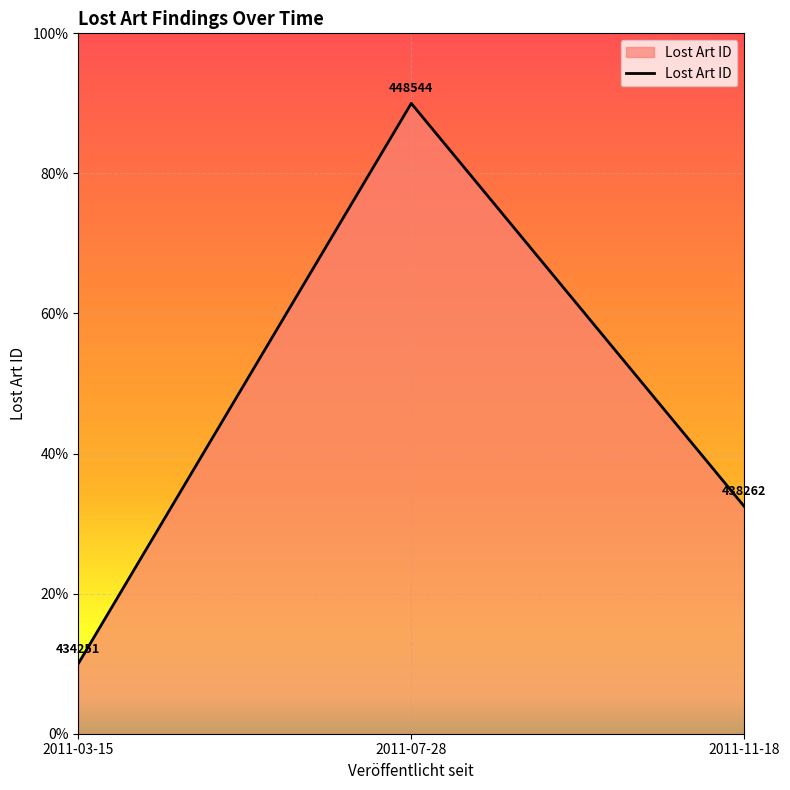

Rank the categories by value from lowest to highest.

2011-03-15, 2011-11-18, 2011-07-28